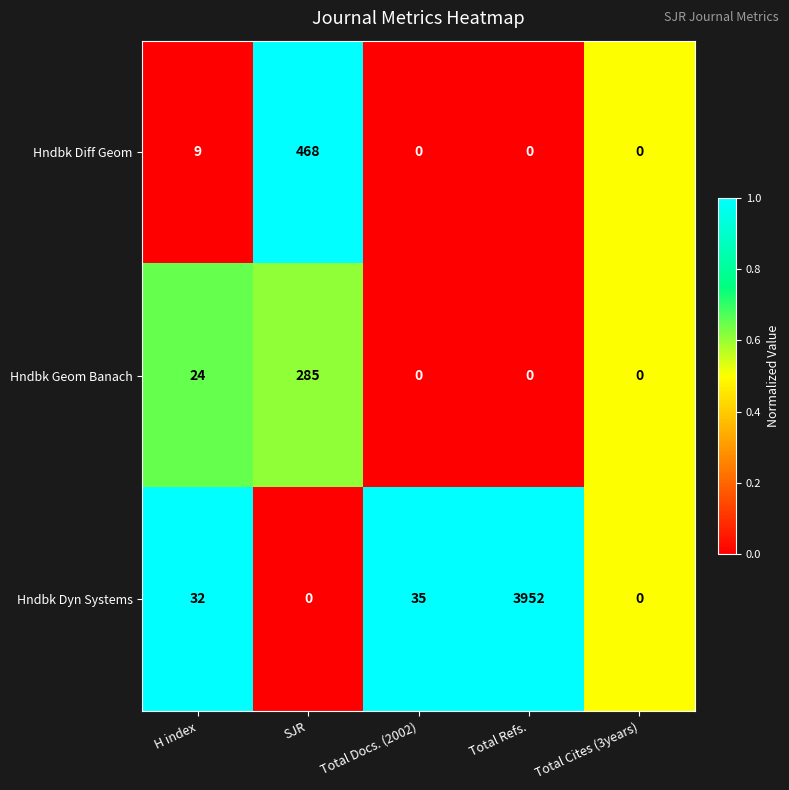

Where is Hndbk Diff Geom nearest to the value 234?

H index